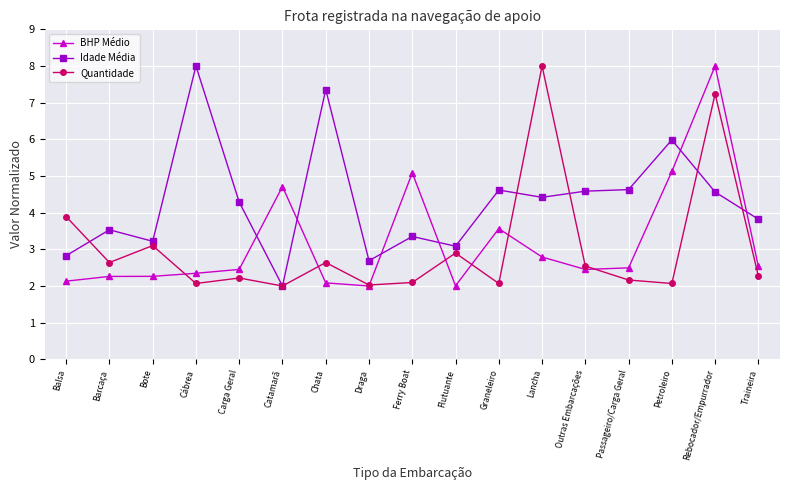

Rank the series at Lancha from highest to lowest value.

Quantidade, Idade Média, BHP Médio